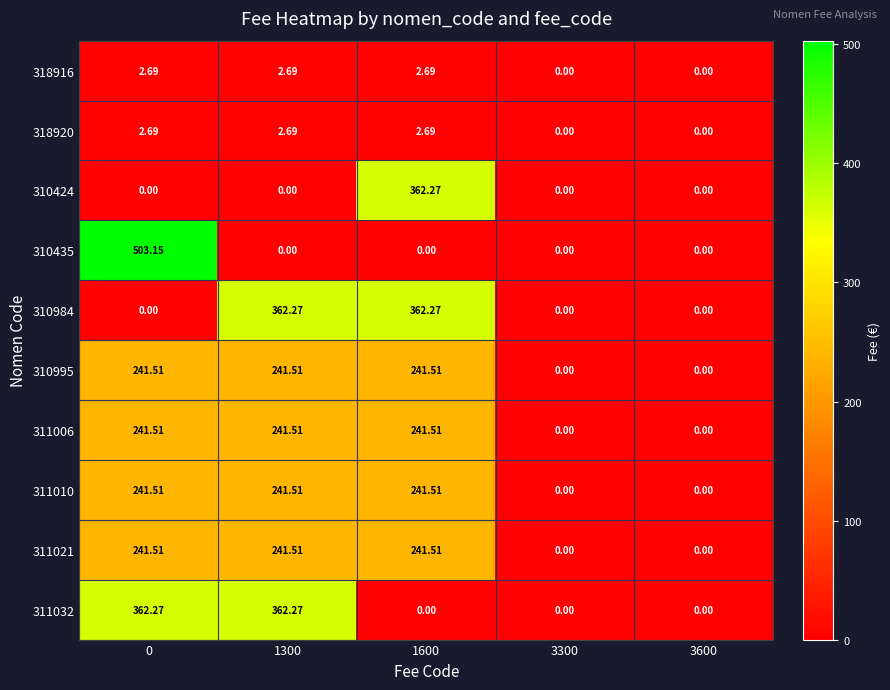

How many positive values does the 311010 series have?

3